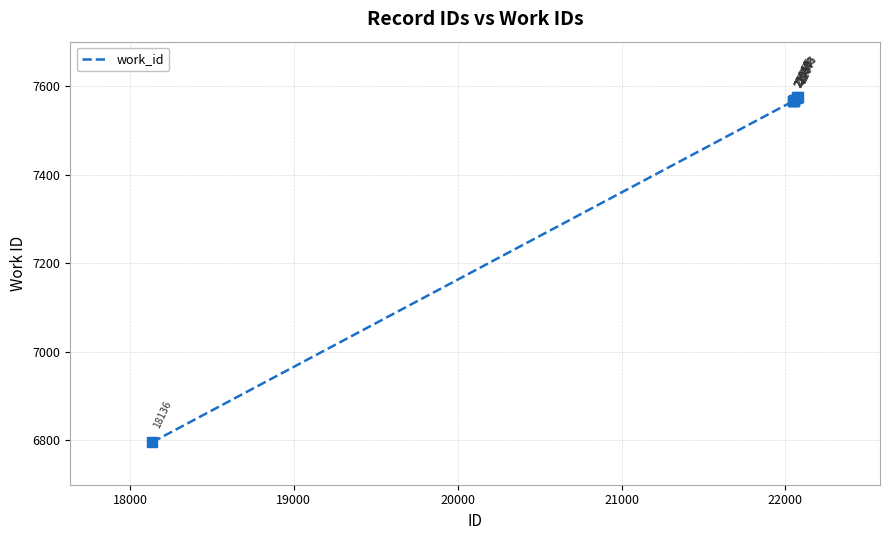

What is the greatest value displayed?

7575